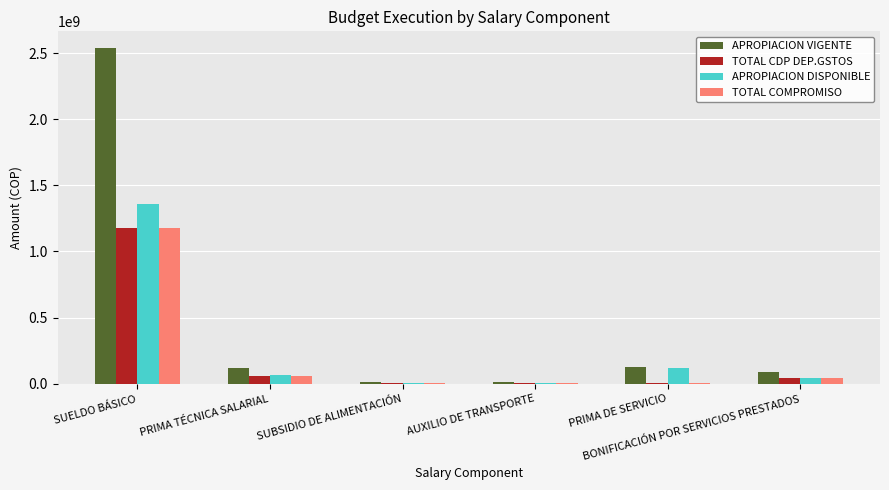

How many groups of bars are there?

6